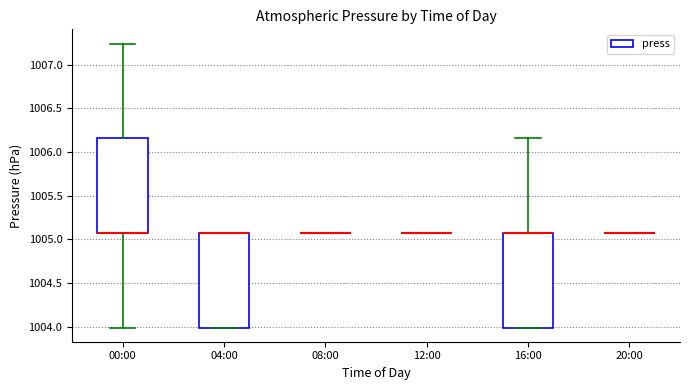

Reading left to right, read every box against the y-axis: the position of its median line, the range the box covers, and the ends of its whiskers. The values are not printed on the chart, so give them approximately, as read against the axis.

00:00: median 1005.05 (drawn on the box's lower edge), box 1005.05 to 1006.15, whiskers 1004.00 to 1007.25
04:00: median 1005.05 (drawn on the box's upper edge), box 1004.00 to 1005.05, whiskers 1004.00 to 1005.05
08:00: box collapsed to a line at 1005.05, whiskers 1005.05 to 1005.05
12:00: box collapsed to a line at 1005.05, whiskers 1005.05 to 1005.05
16:00: median 1005.05 (drawn on the box's upper edge), box 1004.00 to 1005.05, whiskers 1004.00 to 1006.15
20:00: box collapsed to a line at 1005.05, whiskers 1005.05 to 1005.05